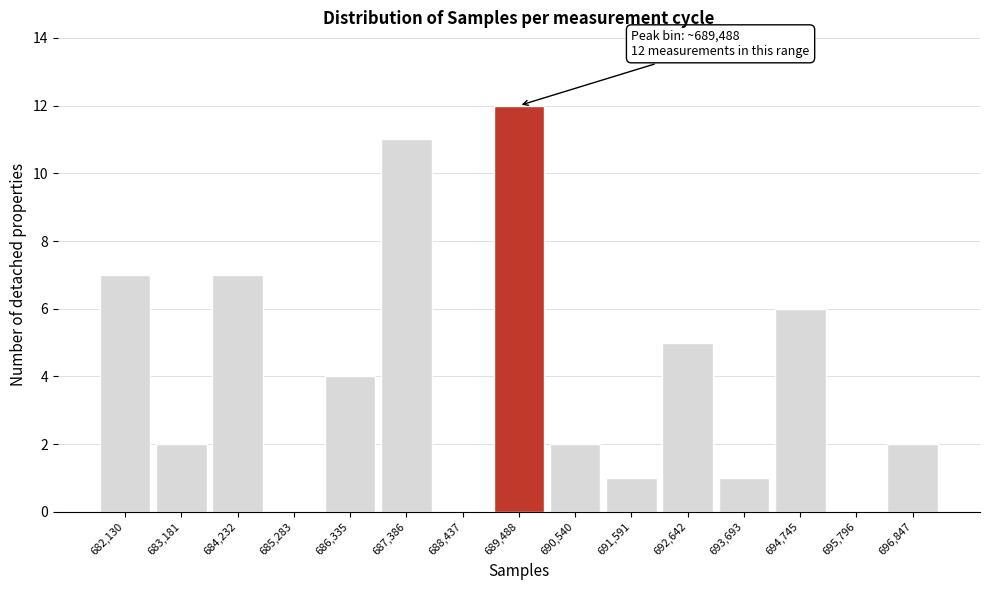

Reading left to right, what are all the values shown in this chart?

682,130=7	683,181=2	684,232=7	685,283=0	686,335=4	687,386=11	688,437=0	689,488=12	690,540=2	691,591=1	692,642=5	693,693=1	694,745=6	695,796=0	696,847=2